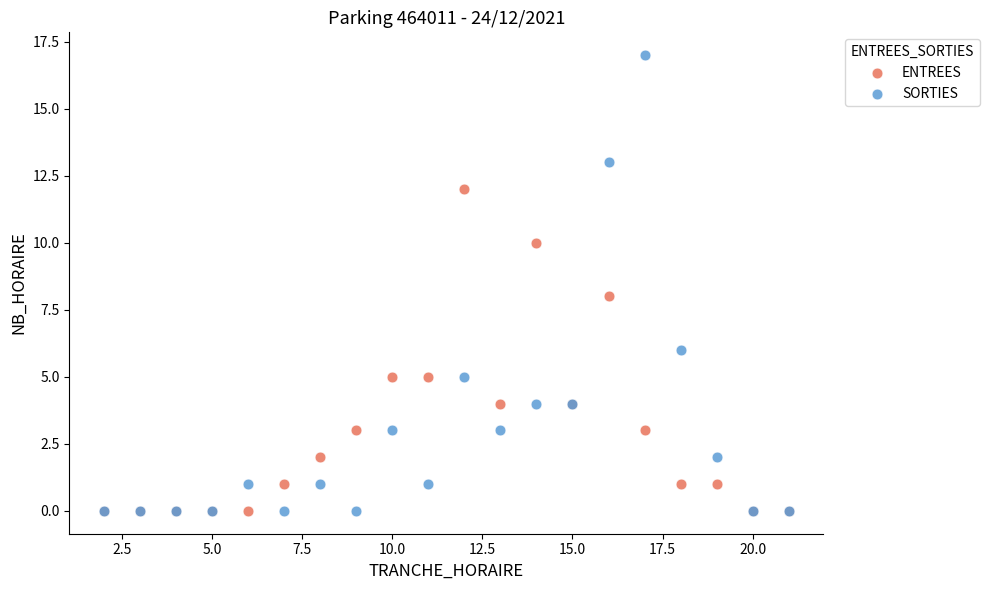

What are all the series names shown in the legend?

ENTREES, SORTIES